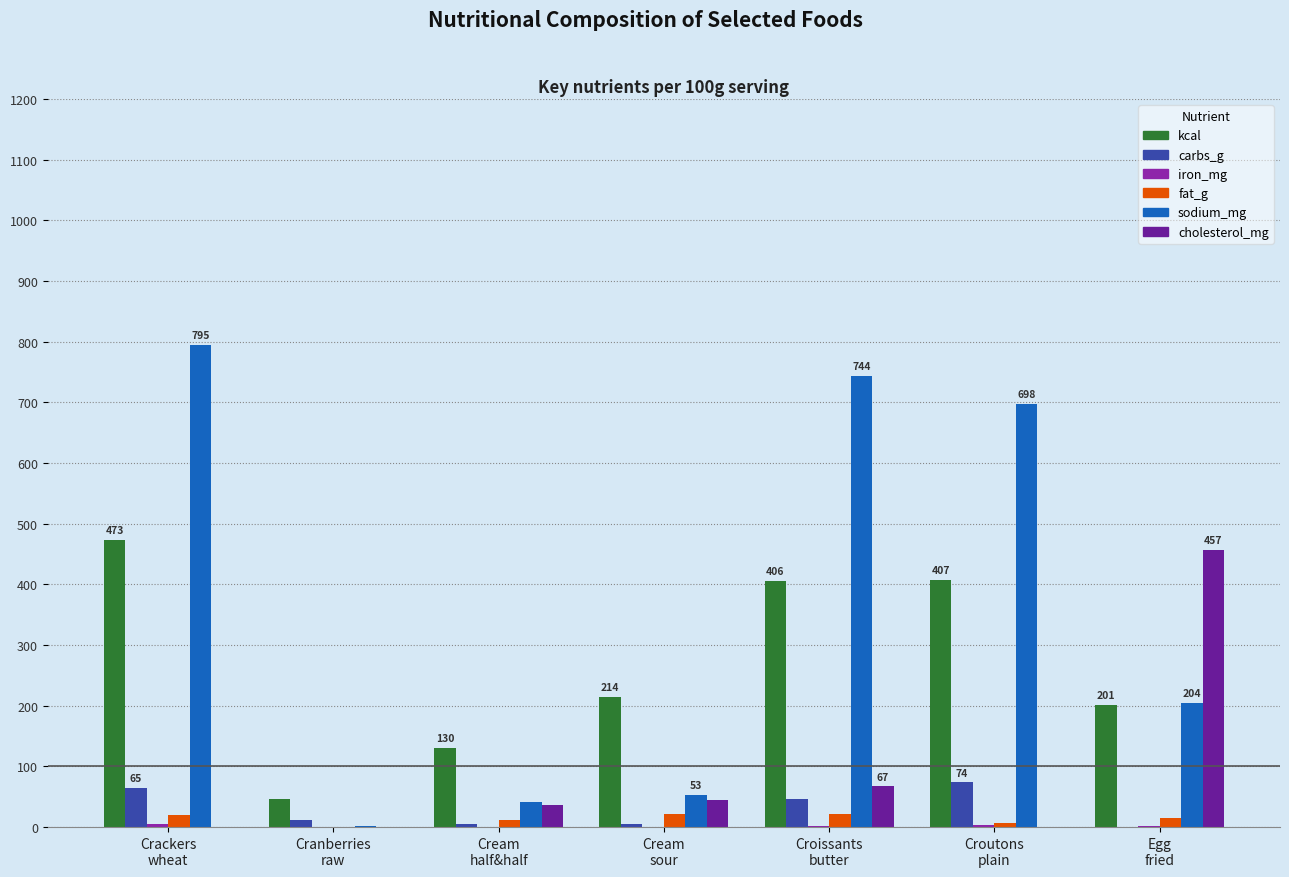

The kcal series shows 48.0 at Cream
sour. True or false?

False